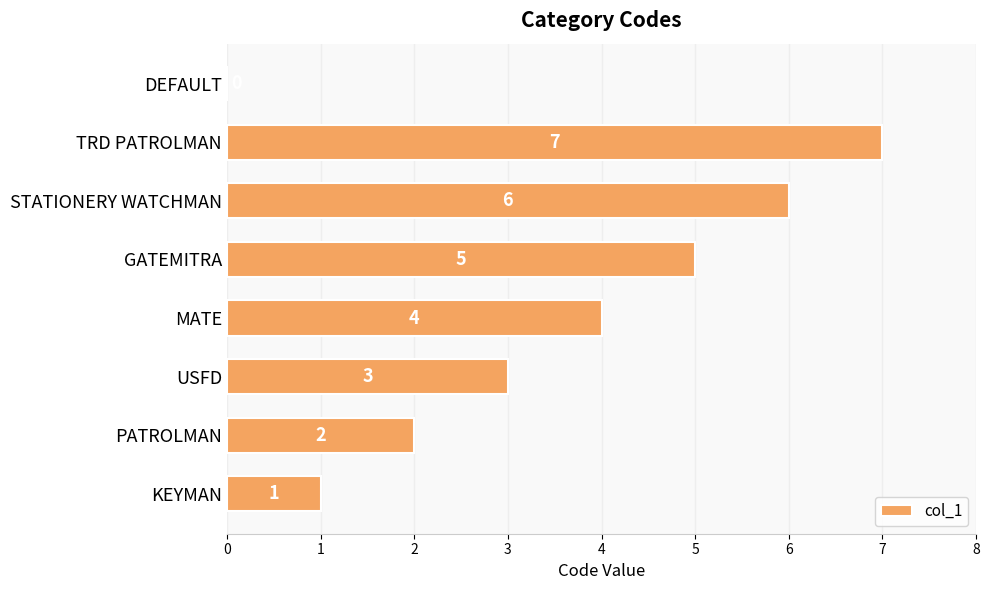

Which label corresponds to the largest value in the chart?

TRD PATROLMAN